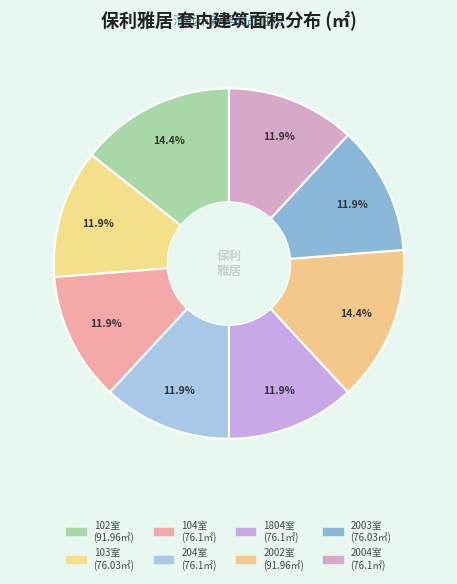

How many slices are in this pie chart?

8